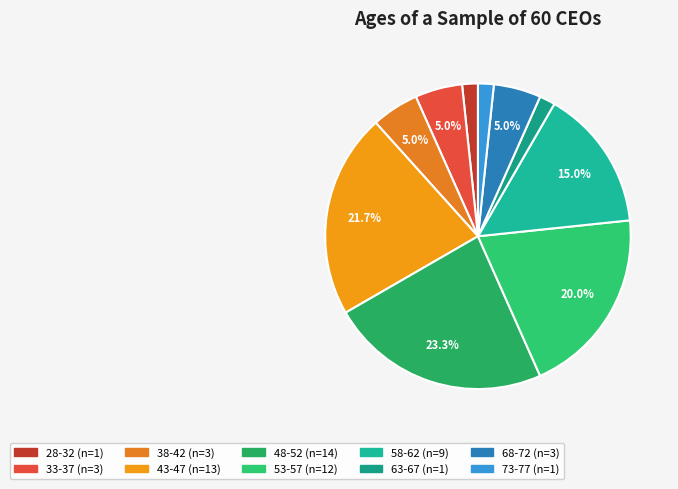

Does 68-72 account for over 50% of the chart?

No